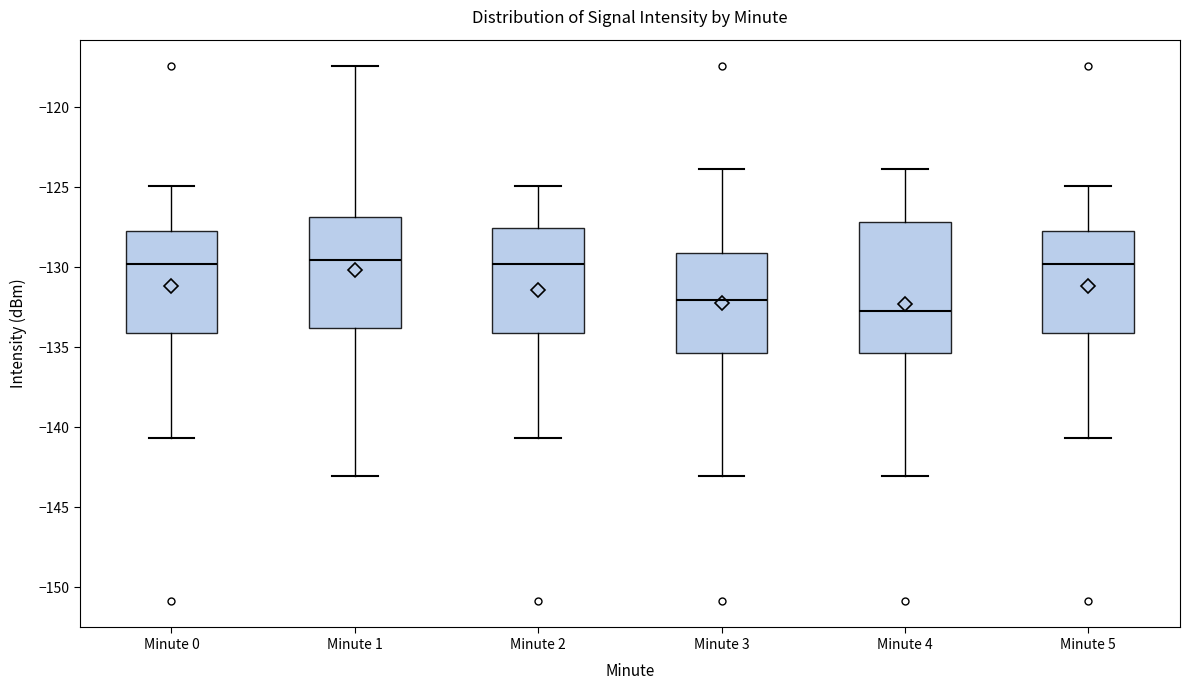

Reading left to right, read every box against the y-axis: the position of its median line, the range the box covers, and the ends of its whiskers. The values are not printed on the chart, so give them approximately, as read against the axis.

Minute 0: median -130.0, box -134.0 to -127.5, whiskers -140.5 to -125.0
Minute 1: median -129.5, box -134.0 to -127.0, whiskers -143.0 to -117.5
Minute 2: median -130.0, box -134.0 to -127.5, whiskers -140.5 to -125.0
Minute 3: median -132.0, box -135.5 to -129.0, whiskers -143.0 to -124.0
Minute 4: median -132.5, box -135.5 to -127.0, whiskers -143.0 to -124.0
Minute 5: median -130.0, box -134.0 to -127.5, whiskers -140.5 to -125.0